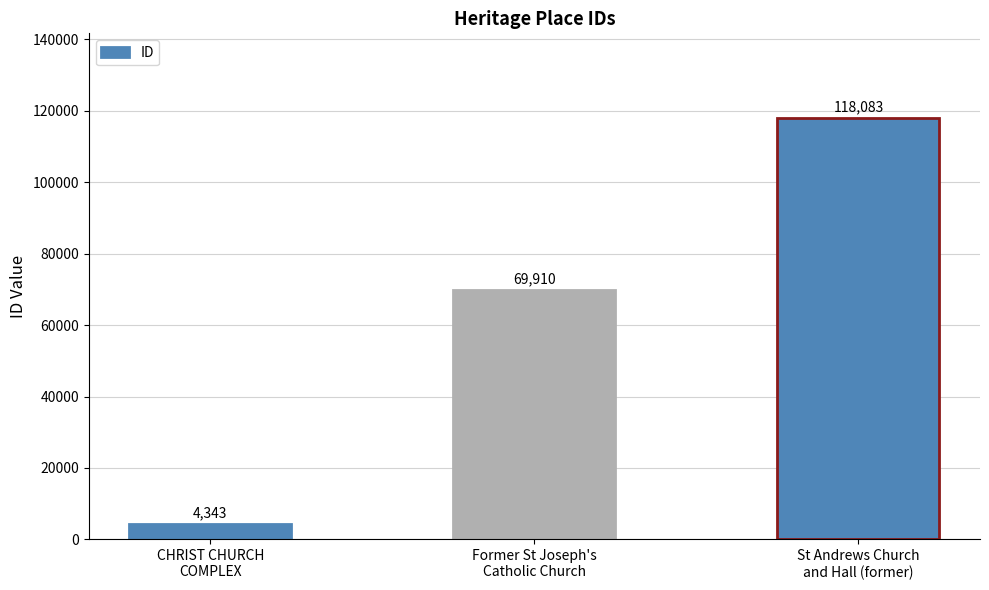

What is the value of the 2nd bar from the left?

69910